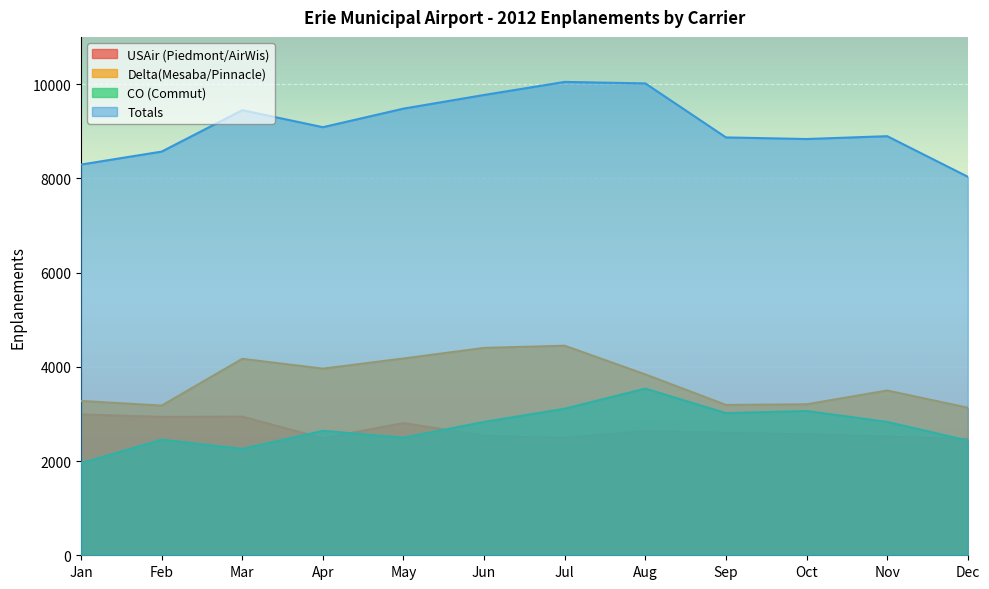

Which series has the largest range (max minus min)?

Totals